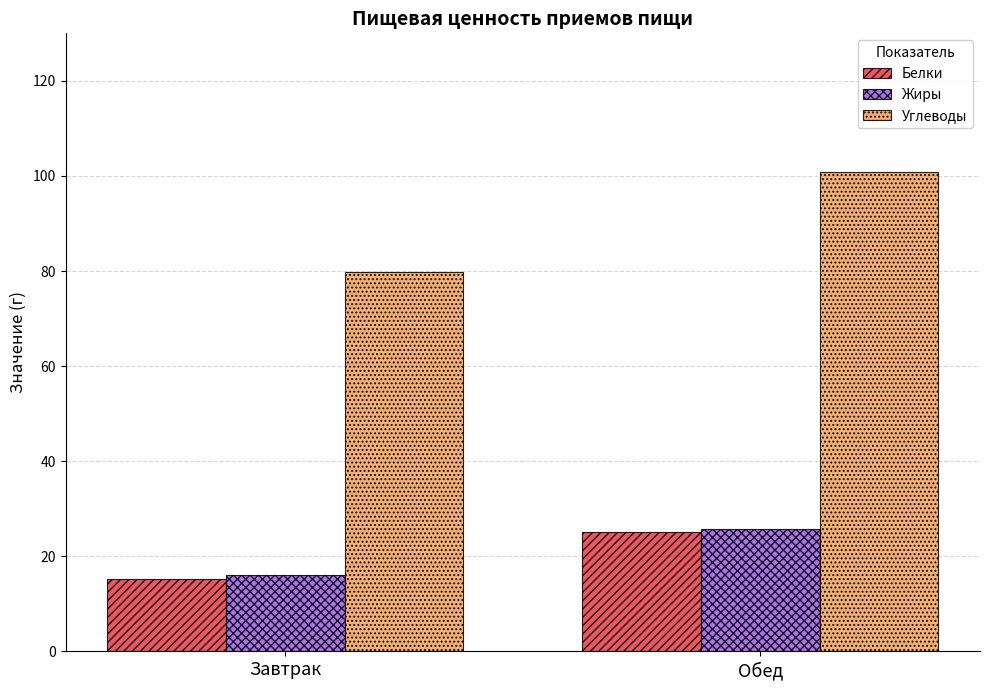

What is the sum of the Жиры values at Завтрак and Обед?

41.9